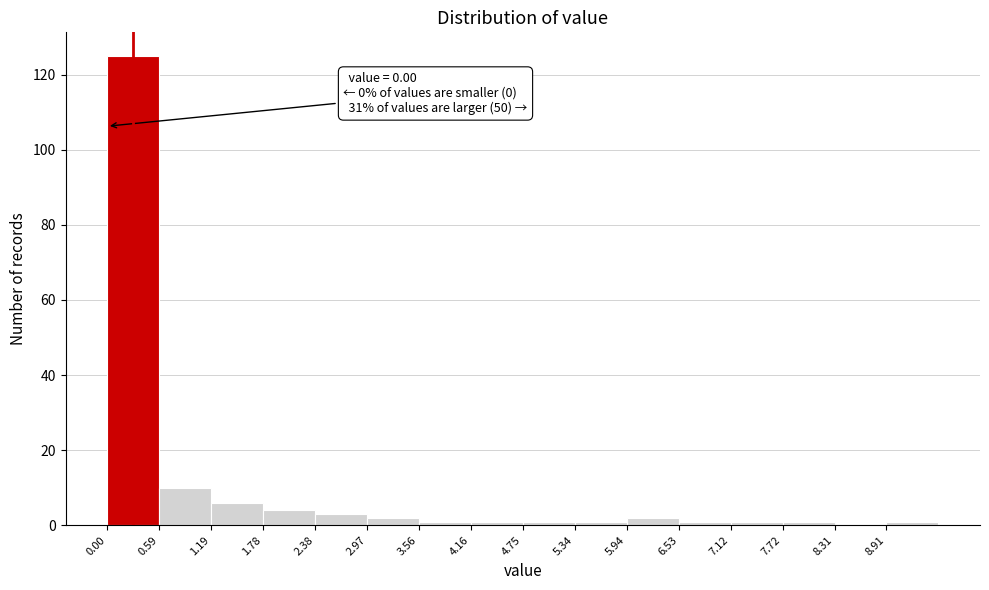

Which range on the x-axis has the tallest bar?

0.0 to 0.6